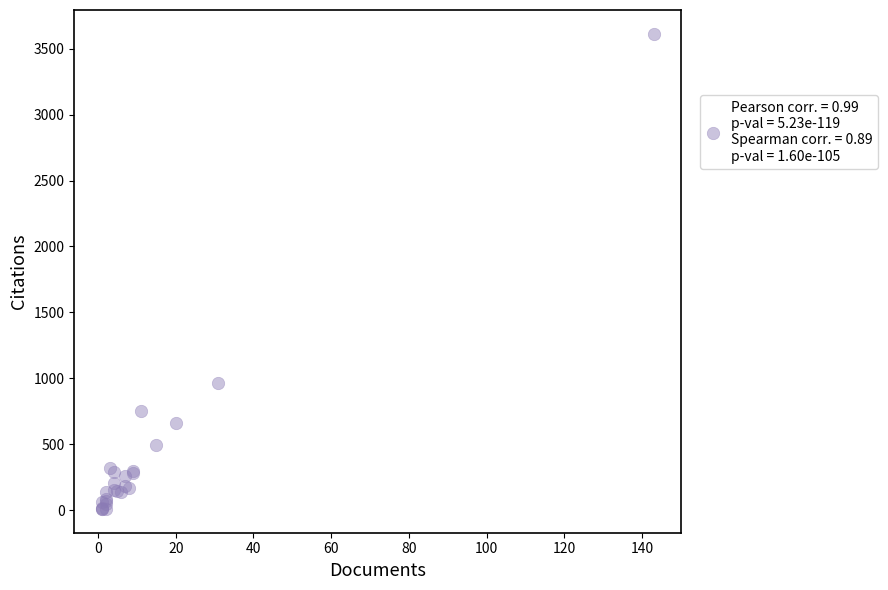

What Y value in the scatter plot is closest to 1811?

968